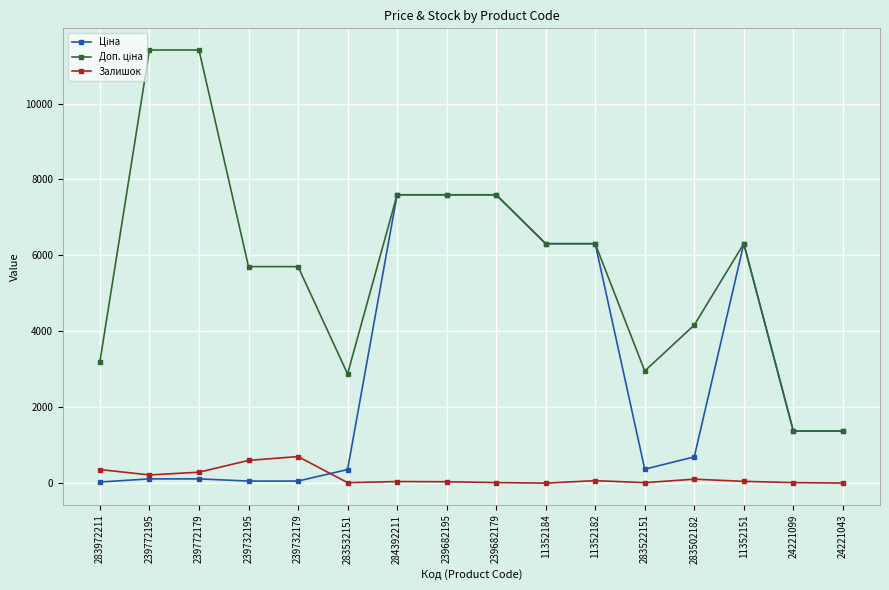

What is the approximate value of Залишок at 284392211?

44.0